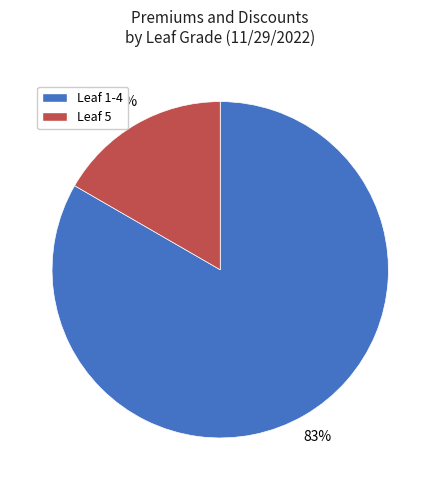

To the nearest percent, what is the average slice percentage?

50%